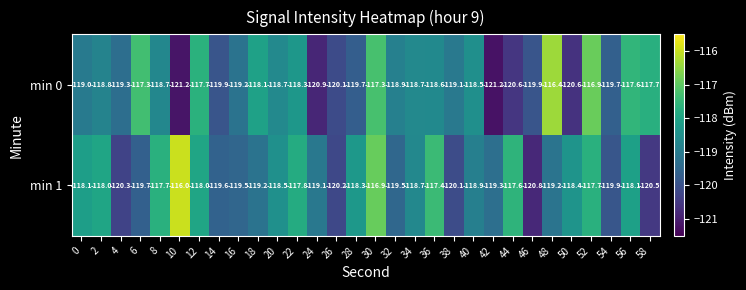

Is it true that min 1 equals -118.1 at 56?

True